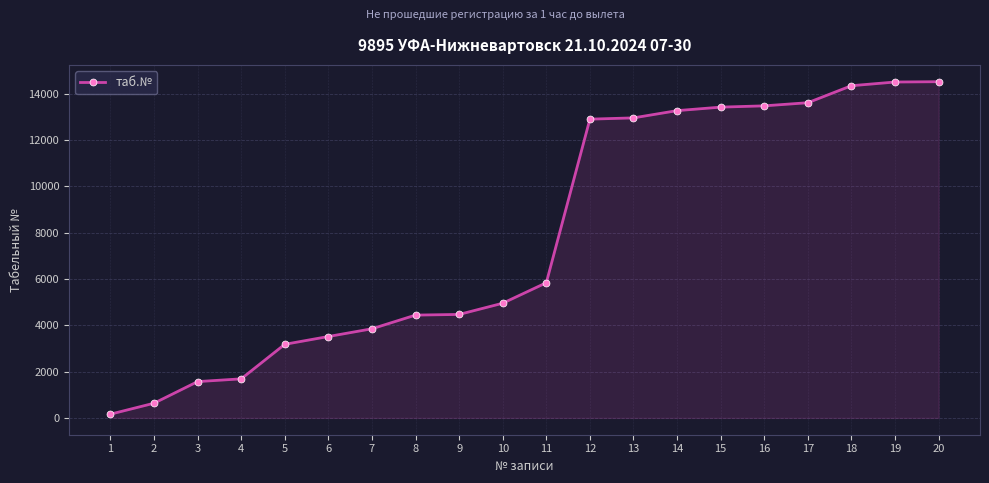

Approximately how many times larger is the value at 8 compared to 9?

1.0